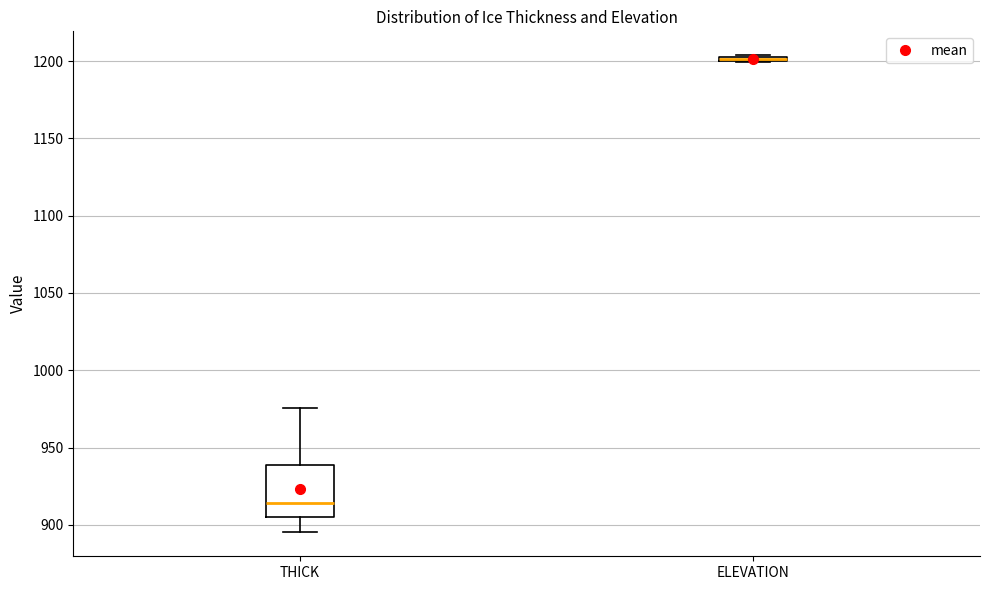

Where is the lower edge of the box for ELEVATION on the y-axis? The values are not printed on the chart, so give them approximately, as read against the axis.

1200